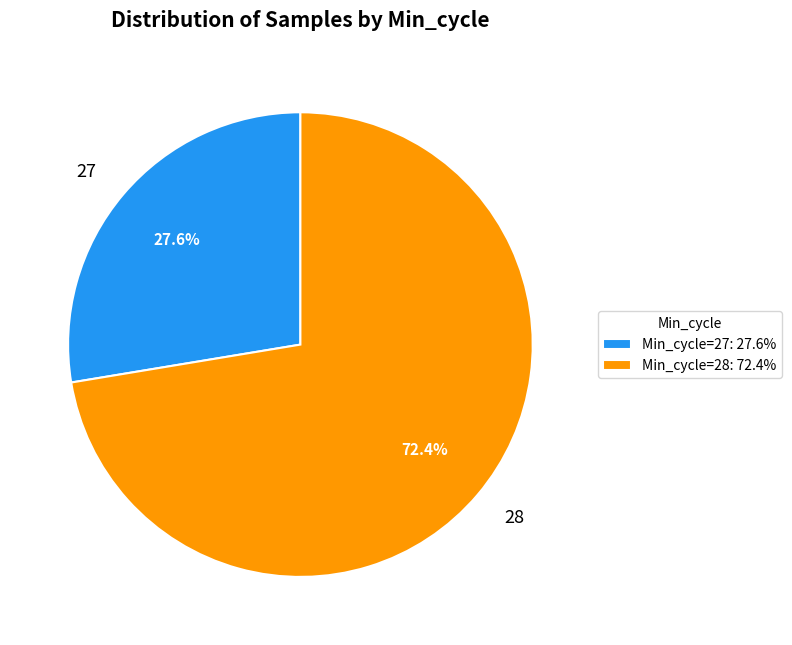

Does 27 account for over 50% of the chart?

No